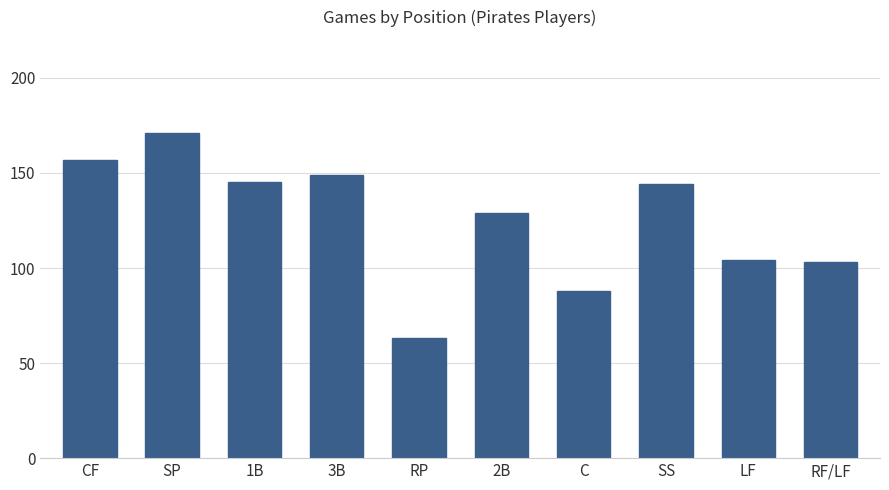

What is the label of the 8th bar from the right?

1B